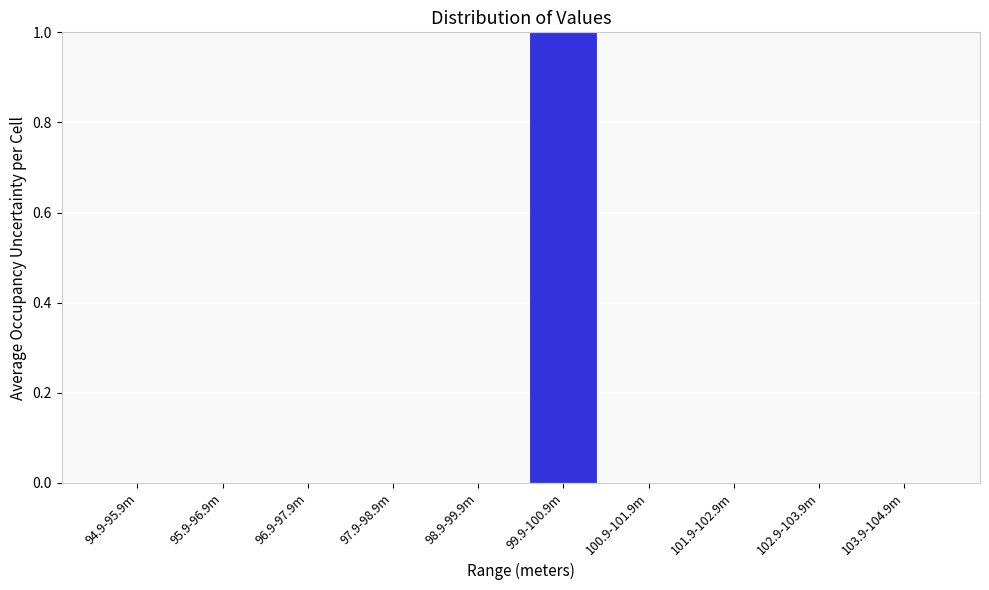

Reading right to left, extract all data points from this chart.

103.9-104.9m=0	102.9-103.9m=0	101.9-102.9m=0	100.9-101.9m=0	99.9-100.9m=1	98.9-99.9m=0	97.9-98.9m=0	96.9-97.9m=0	95.9-96.9m=0	94.9-95.9m=0